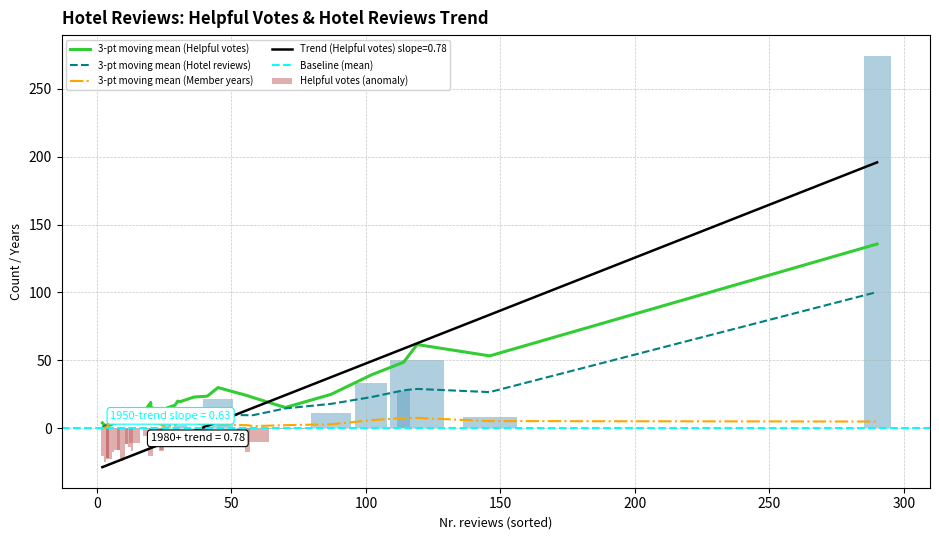

Reading right to left, list all the values displayed in this chart.

Helpful votes: 40=9	39=299	38=7	37=24	36=4	35=15	34=8	33=7	32=2	31=13	30=9	29=28	28=36	27=17	26=52	25=15	24=3	23=19	22=3	21=2	20=26	19=19	18=1	17=9	16=33	15=0	14=13	13=9	12=24	11=58	10=11	9=8	8=4	7=46	6=27	5=2	4=14	3=25	2=75	1=13
Nr. hotel reviews: 40=6	39=263	38=3	37=27	36=7	35=9	34=12	33=8	32=3	31=8	30=7	29=10	28=18	27=12	26=42	25=11	24=4	23=7	22=3	21=5	20=7	19=9	18=3	17=8	16=17	15=3	14=5	13=6	12=9	11=24	10=7	9=3	8=1	7=12	6=8	5=5	4=7	3=9	2=21	1=4
Member years: 40=2	39=10	38=1	37=6	36=6	35=0	34=4	33=1	32=0	31=7	30=8	29=1	28=3	27=8	26=11	25=3	24=5	23=0	22=3	21=7	20=10	19=2	18=2	17=4	16=2	15=1	14=1	13=1	12=4	11=9	10=5	9=3	8=0	7=4	6=2	5=7	4=6	3=2	2=3	1=9